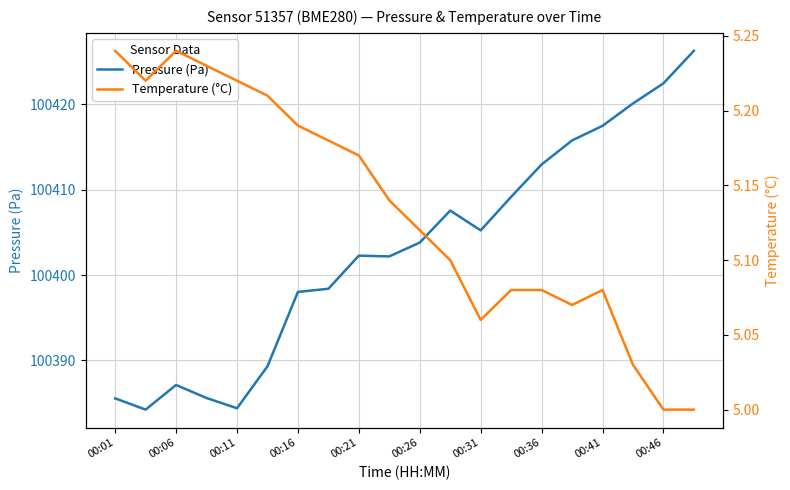

What is the minimum value for Temperature (°C)?

5.0